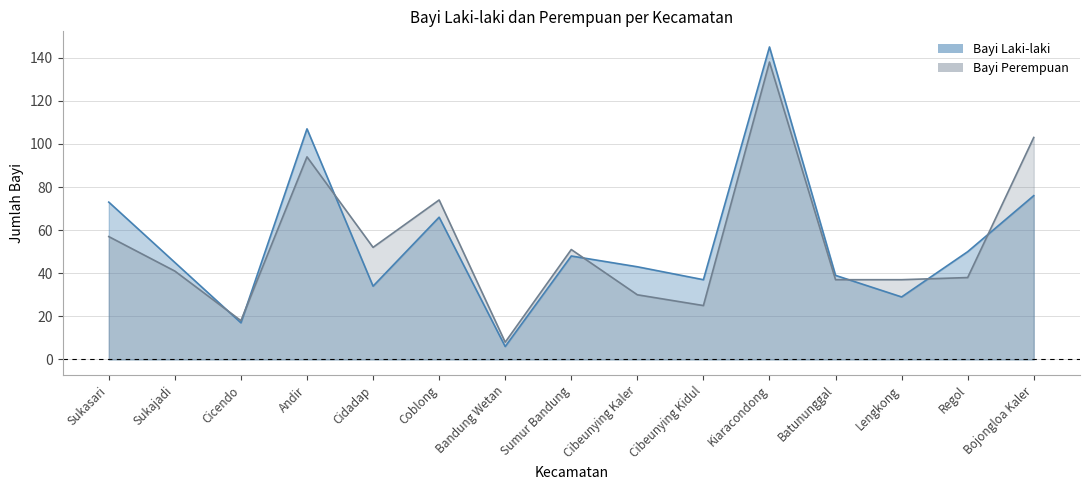

Reading left to right, extract all data points from this chart.

Bayi Laki-laki: Sukasari=73	Sukajadi=45	Cicendo=17	Andir=107	Cidadap=34	Coblong=66	Bandung Wetan=6	Sumur Bandung=48	Cibeunying Kaler=43	Cibeunying Kidul=37	Kiaracondong=145	Batununggal=39	Lengkong=29	Regol=50	Bojongloa Kaler=76
Bayi Perempuan: Sukasari=57	Sukajadi=41	Cicendo=18	Andir=94	Cidadap=52	Coblong=74	Bandung Wetan=8	Sumur Bandung=51	Cibeunying Kaler=30	Cibeunying Kidul=25	Kiaracondong=138	Batununggal=37	Lengkong=37	Regol=38	Bojongloa Kaler=103